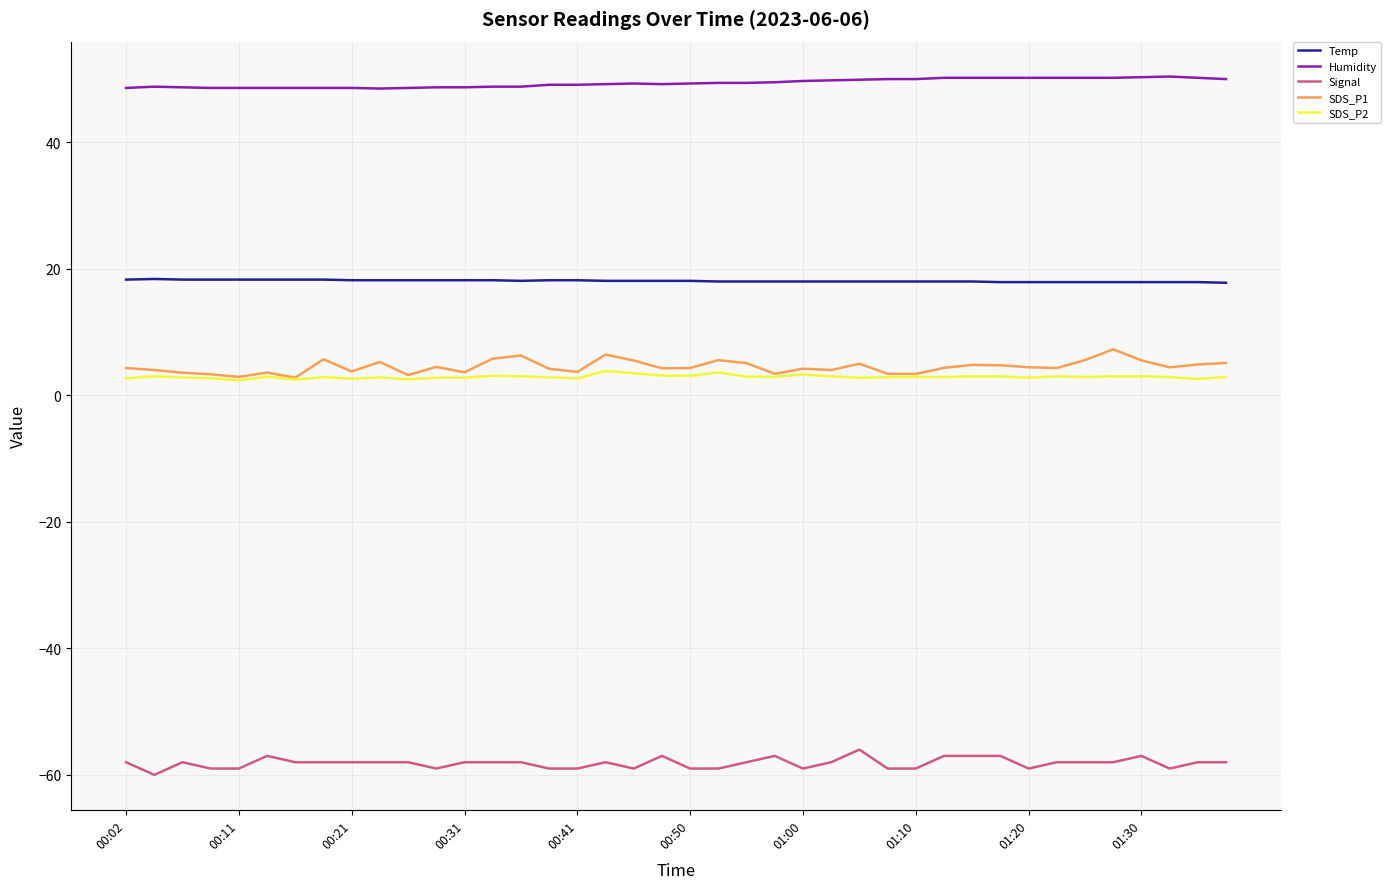

True or false: Signal and SDS_P1 cross at least once.

False